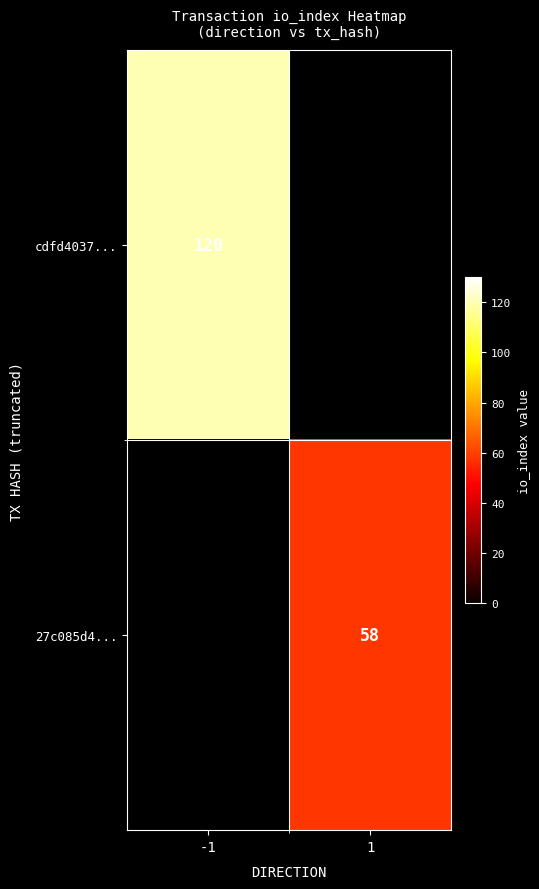

What is the maximum value shown in the chart?

120.0